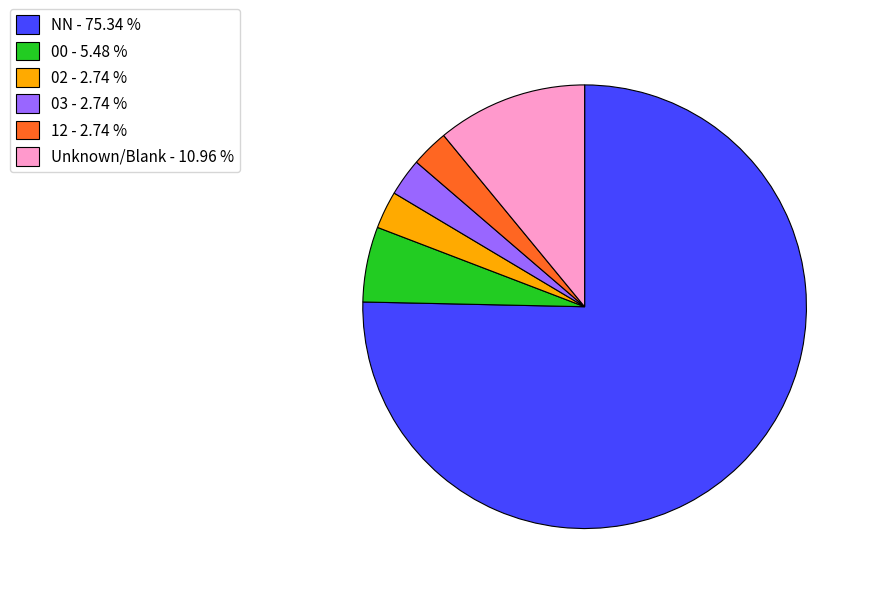

Which has a higher value, NN - 75.34 % or Unknown/Blank - 10.96 %?

NN - 75.34 %